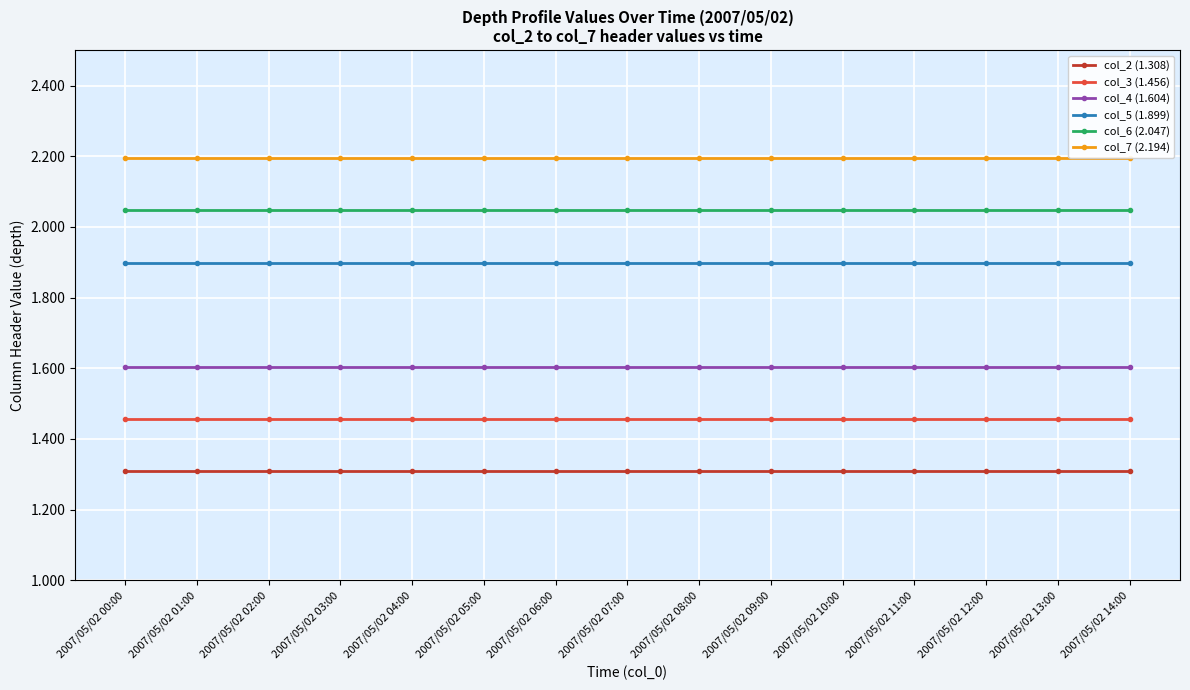

What is the total value across all series at 2007/05/02 01:00?

10.5